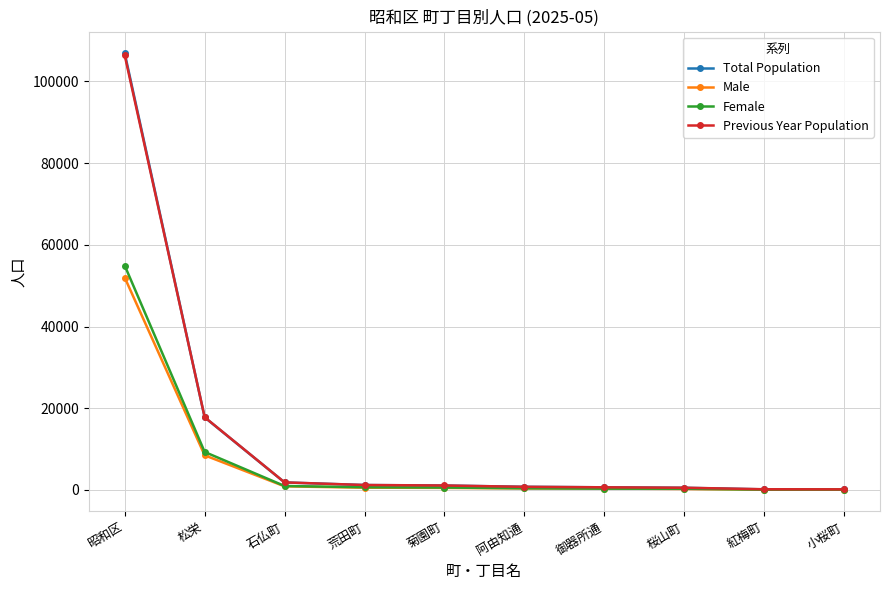

What is the sum of the Total Population values at 石仏町 and 松栄?

19586